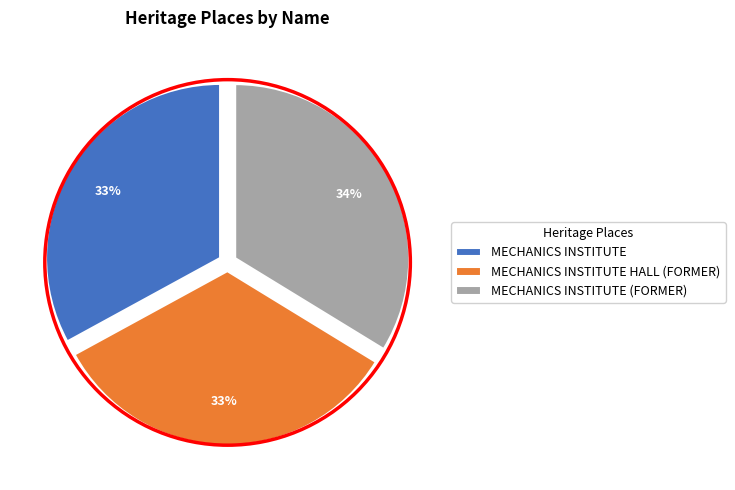

The MECHANICS INSTITUTE slice represents 33% of the pie. True or false?

True